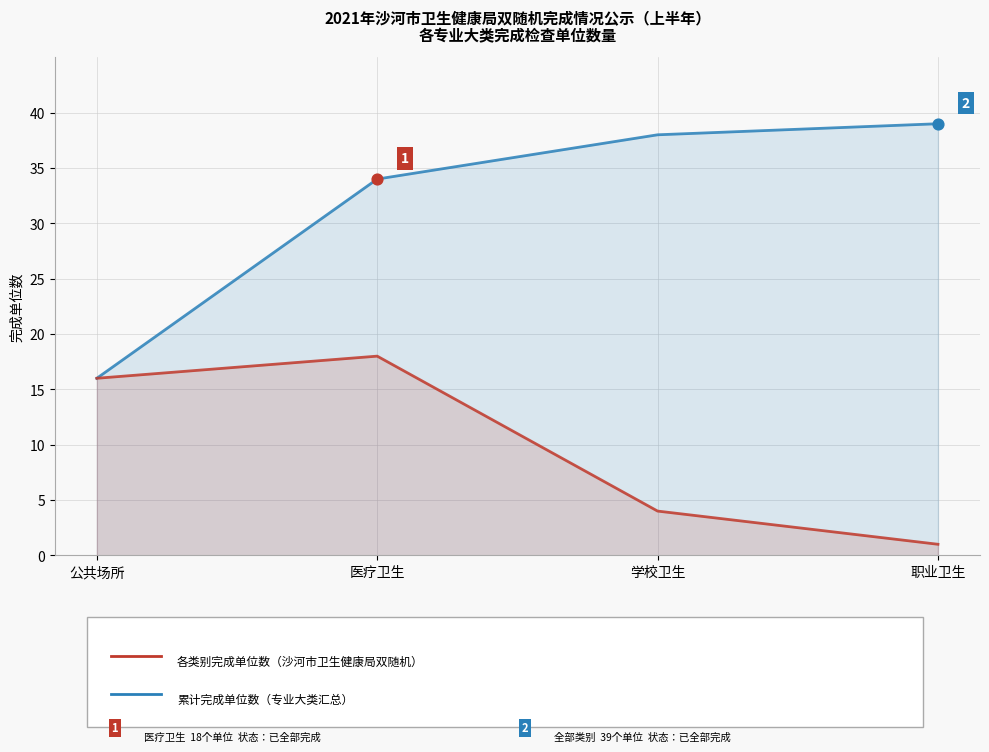

Which series contains the highest Y value?

累计完成单位数（沙河市卫生健康局）